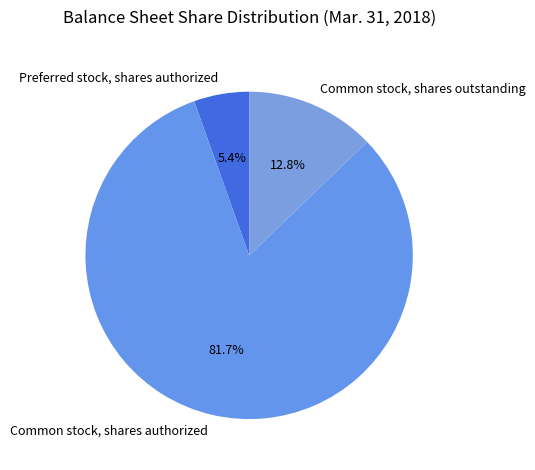

How many segments does this pie chart have?

3